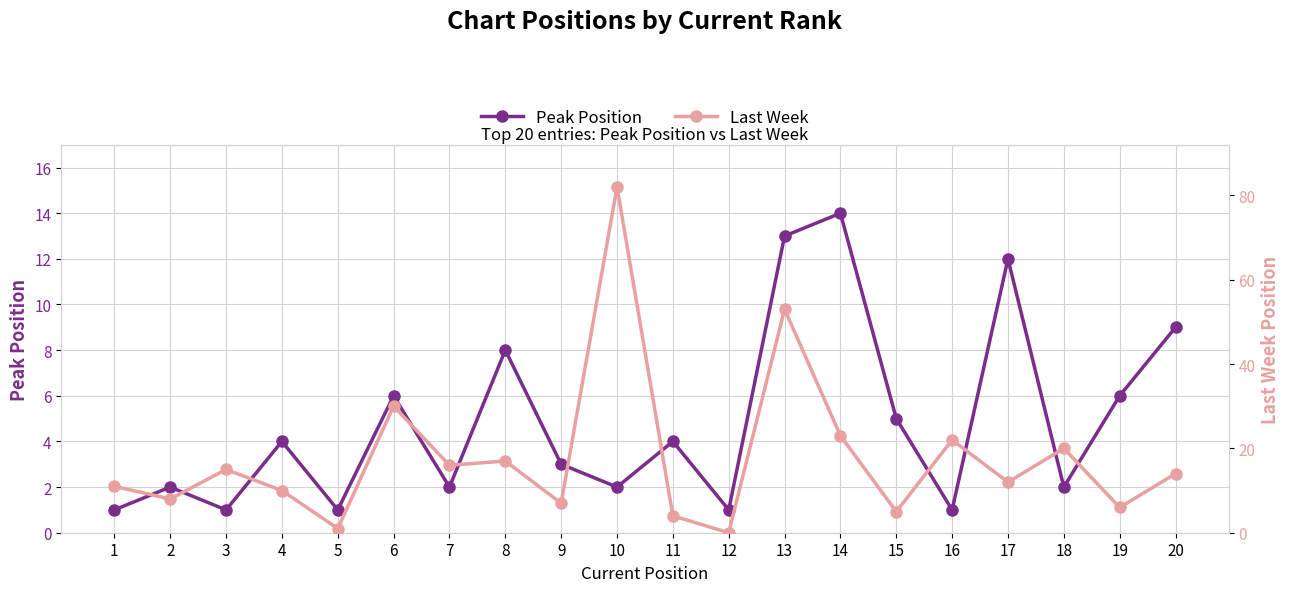

What is the difference between the second highest and second lowest values in the Last Week series?

52